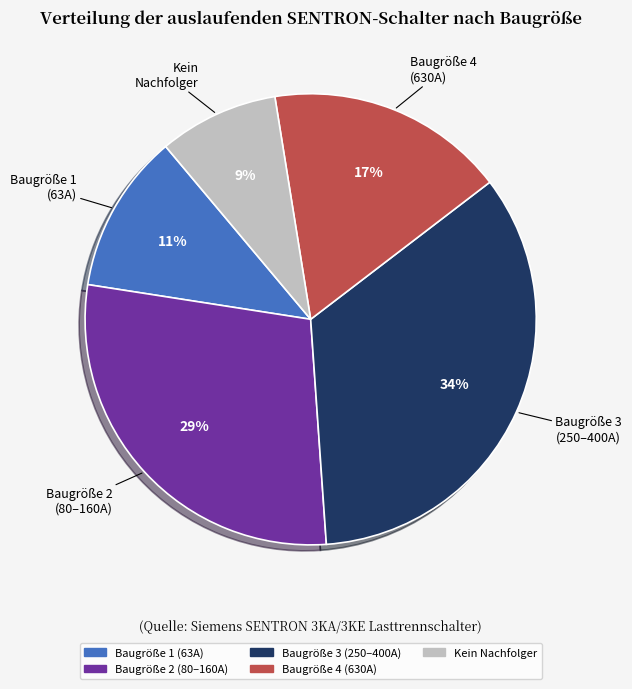

Is there a majority slice in this chart?

No